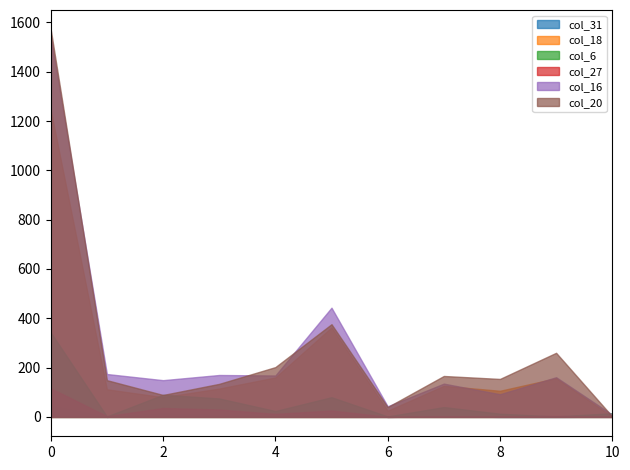

What are all the series names shown in the legend?

col_31, col_18, col_6, col_27, col_16, col_20